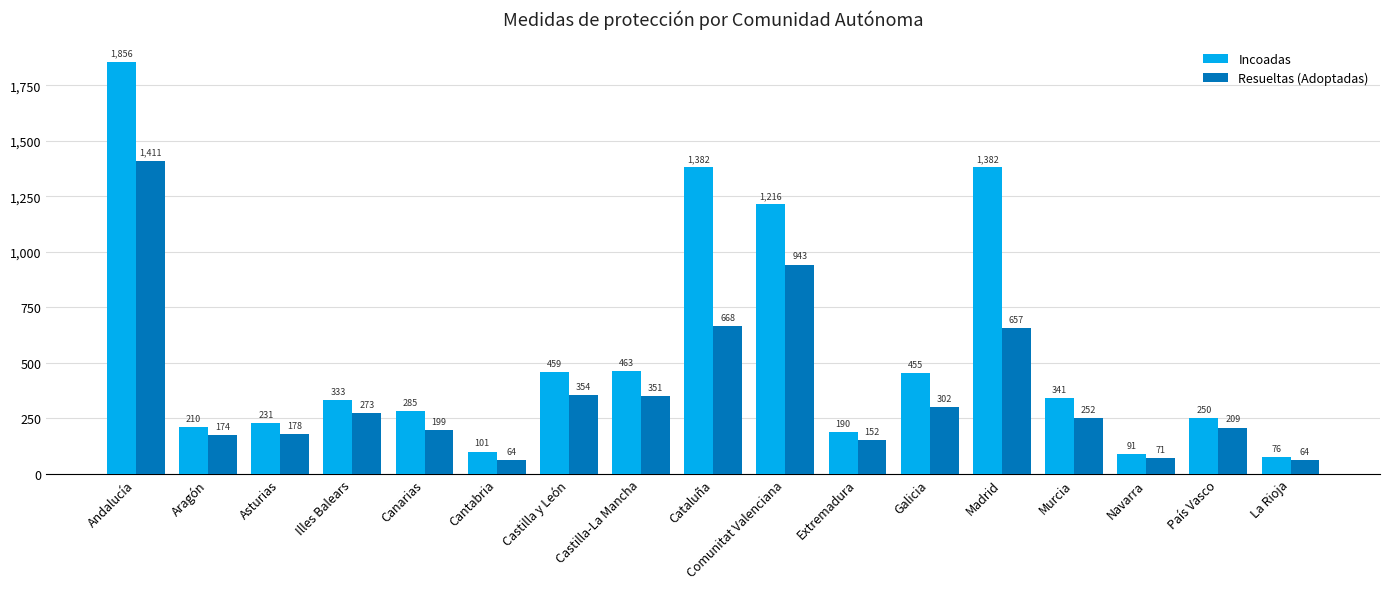

Rank the series at Galicia from highest to lowest value.

Incoadas, Resueltas (Adoptadas)